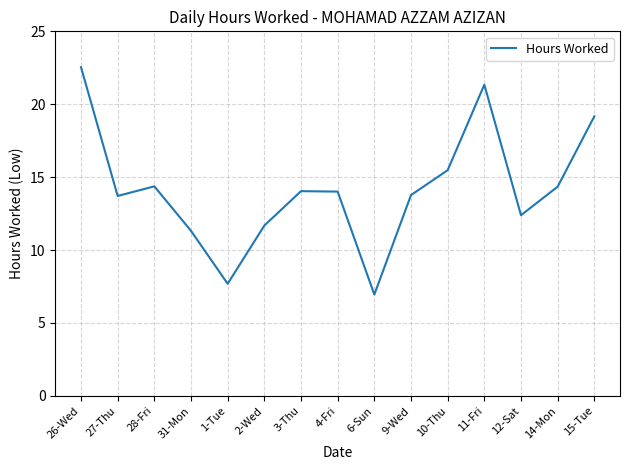

Which category has the highest value across all series?

26-Wed